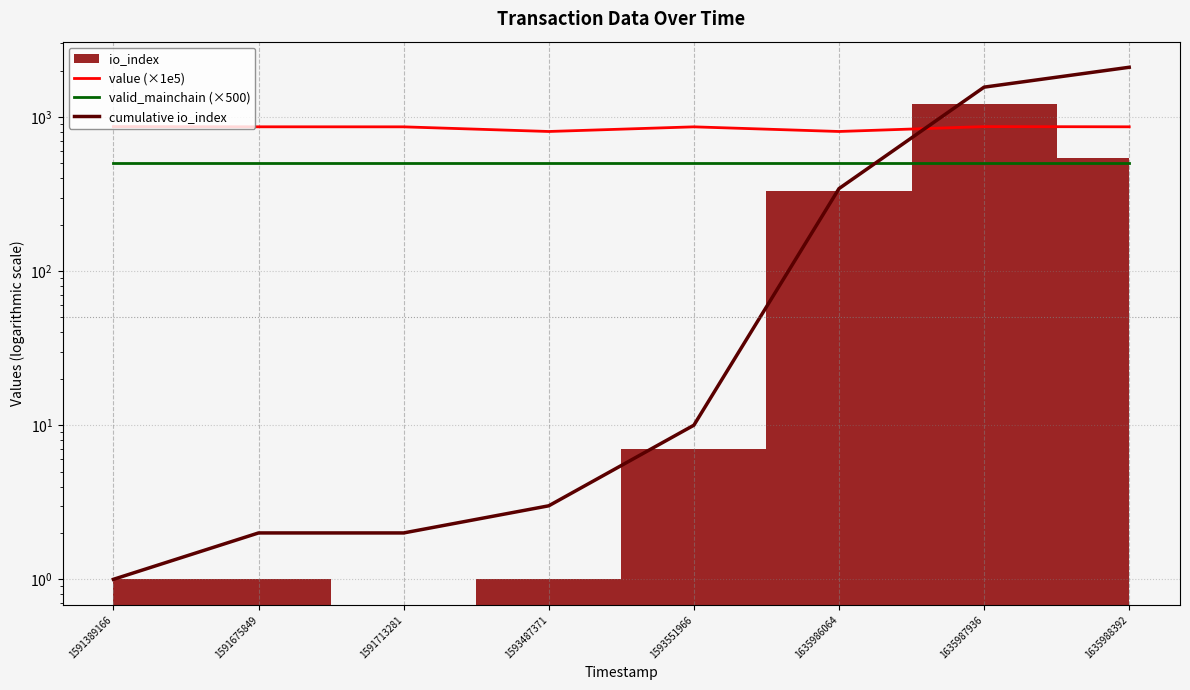

How many lines are shown in the chart?

3